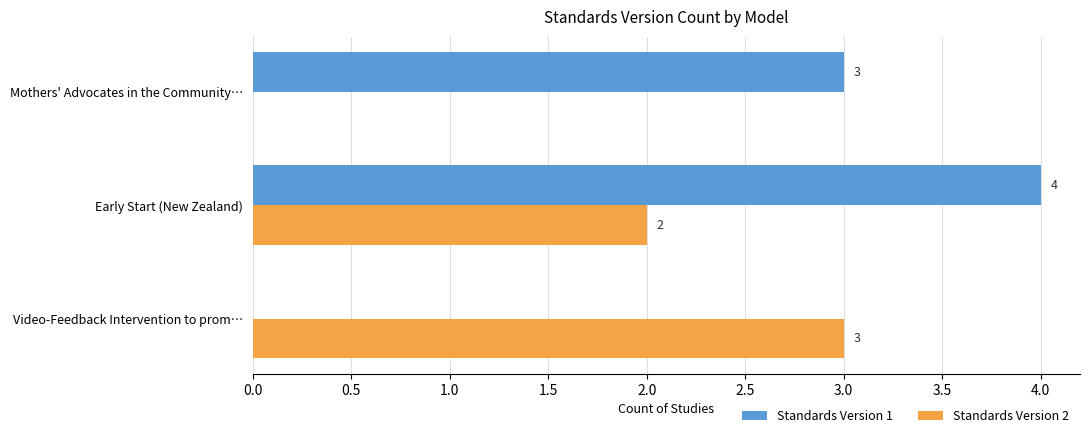

The value of Standards Version 2 at Video-Feedback Intervention to prom… is 3. True or false?

True